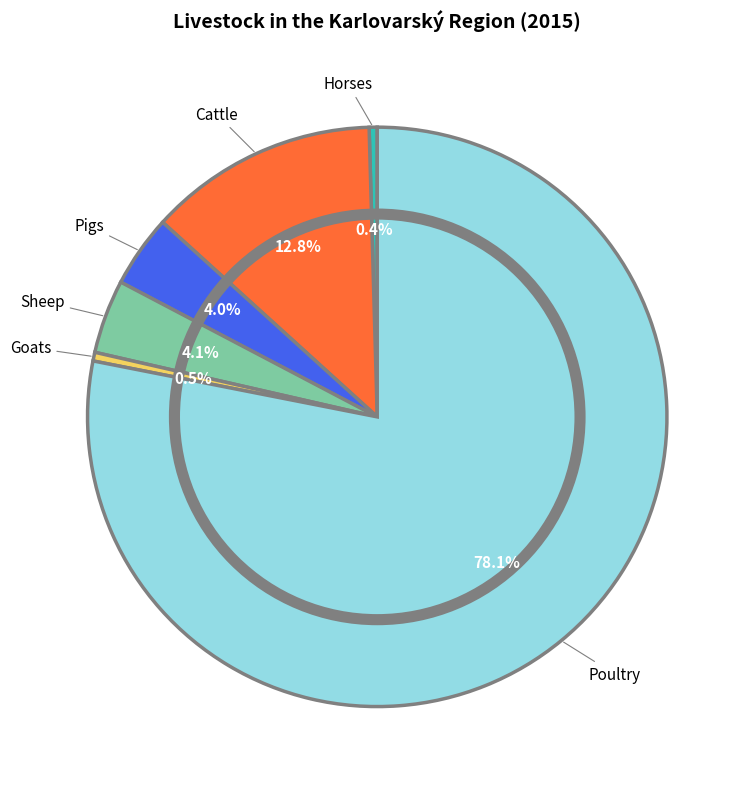

What percentage is the Cattle slice, to the nearest percent?

13%